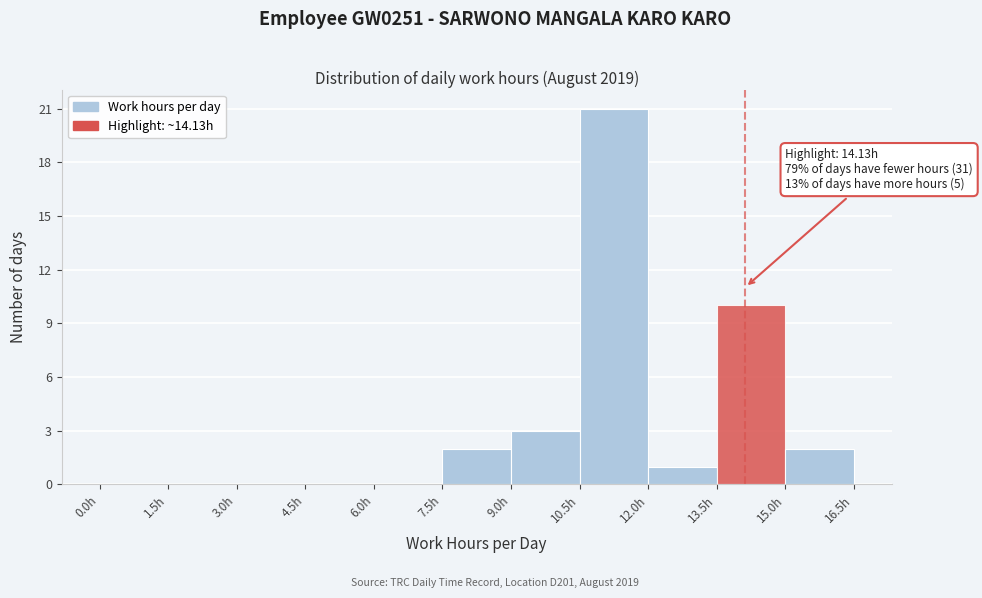

Which range on the x-axis has the tallest bar?

10.5 to 12.0